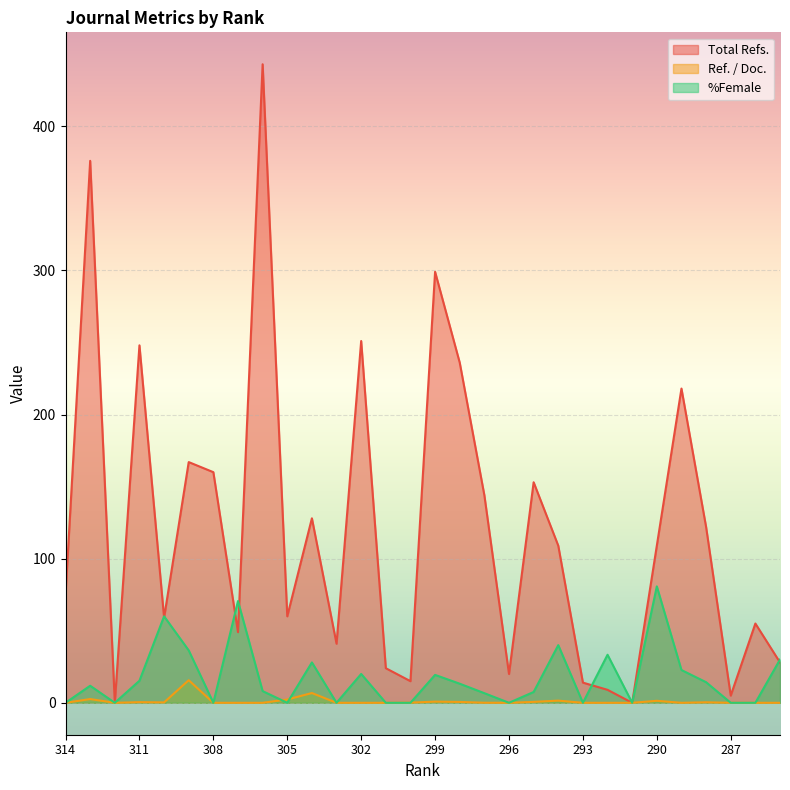

What is the difference between the highest and lowest values at 288?

121.6